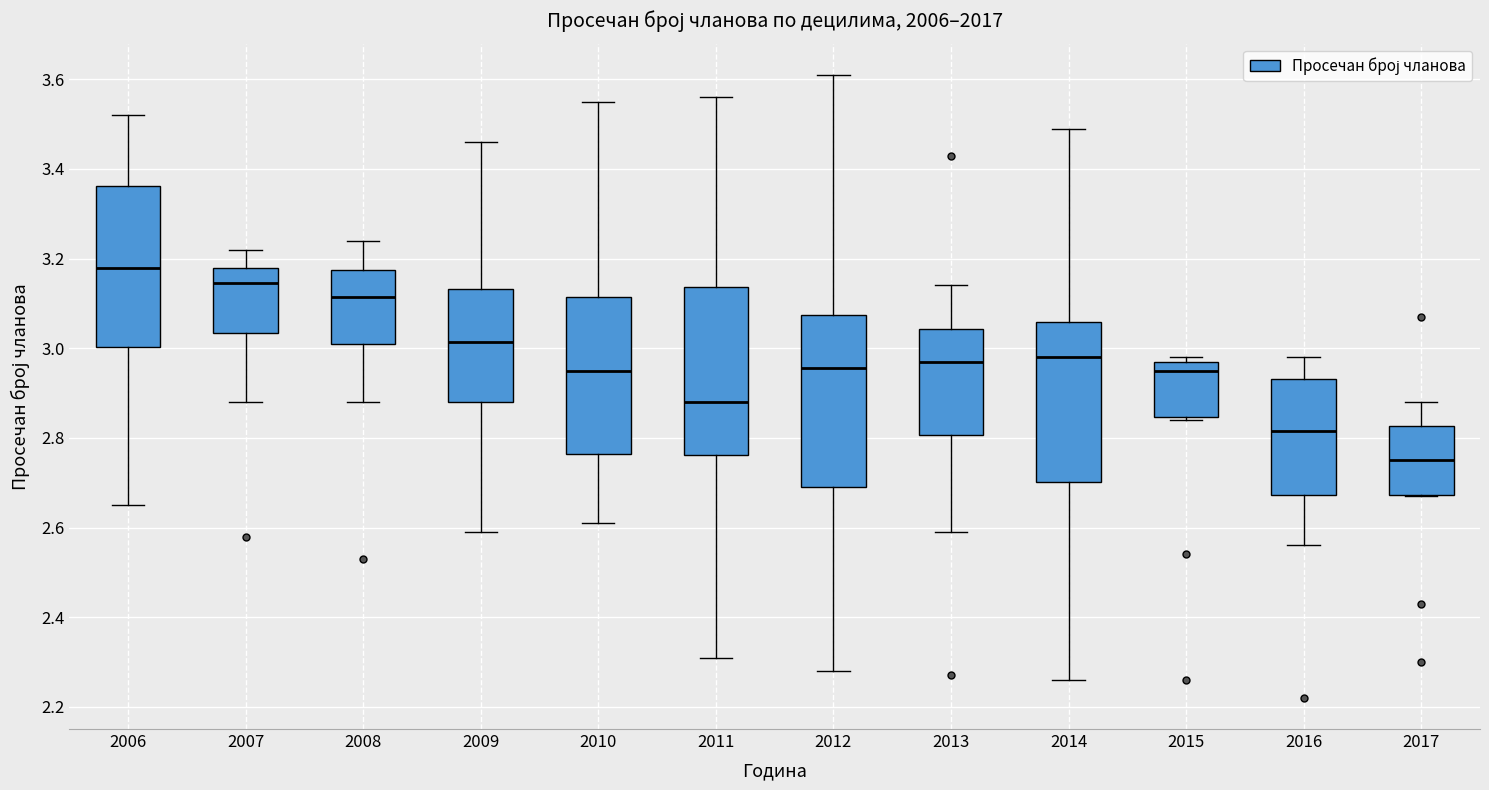

Reading left to right, transcribe this box plot: for each box, give where its median line is, the range the box spans, and where its two whiskers end, as read against the y-axis. The values are not printed on the chart, so give them approximately, as read against the axis.

2006: median 3.18, box 3.00 to 3.36, whiskers 2.66 to 3.52
2007: median 3.14, box 3.04 to 3.18, whiskers 2.88 to 3.22
2008: median 3.12, box 3.02 to 3.18, whiskers 2.88 to 3.24
2009: median 3.02, box 2.88 to 3.14, whiskers 2.60 to 3.46
2010: median 2.96, box 2.76 to 3.12, whiskers 2.62 to 3.56
2011: median 2.88, box 2.76 to 3.14, whiskers 2.32 to 3.56
2012: median 2.96, box 2.70 to 3.08, whiskers 2.28 to 3.62
2013: median 2.98, box 2.80 to 3.04, whiskers 2.60 to 3.14
2014: median 2.98, box 2.70 to 3.06, whiskers 2.26 to 3.50
2015: median 2.96, box 2.84 to 2.98, whiskers 2.84 (just below the box's lower edge) to 2.98 (just above the box's upper edge)
2016: median 2.82, box 2.68 to 2.94, whiskers 2.56 to 2.98
2017: median 2.76, box 2.68 to 2.82, whiskers 2.68 to 2.88